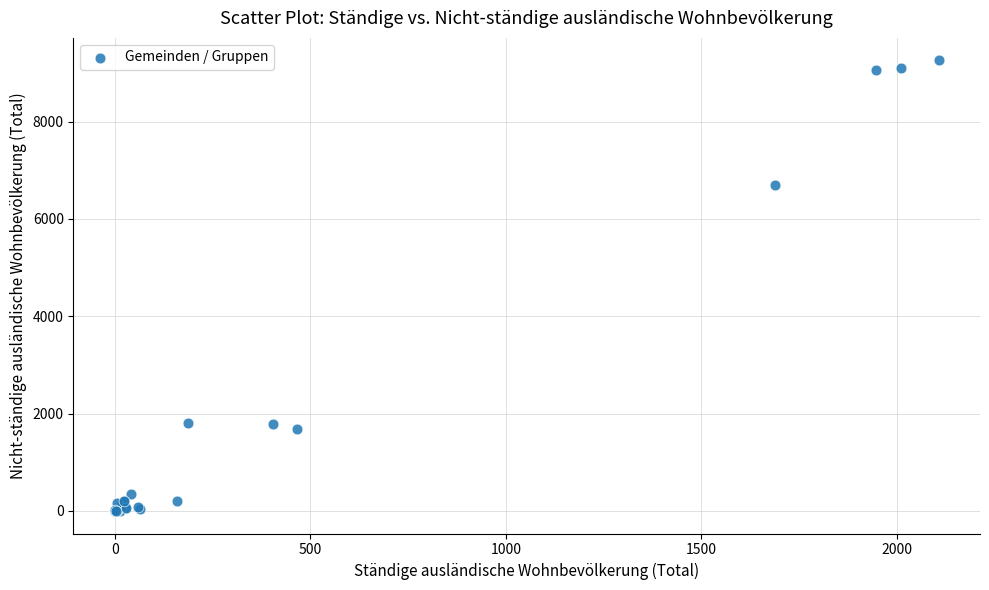

What Y value in the scatter plot is closest to 4628?

6697